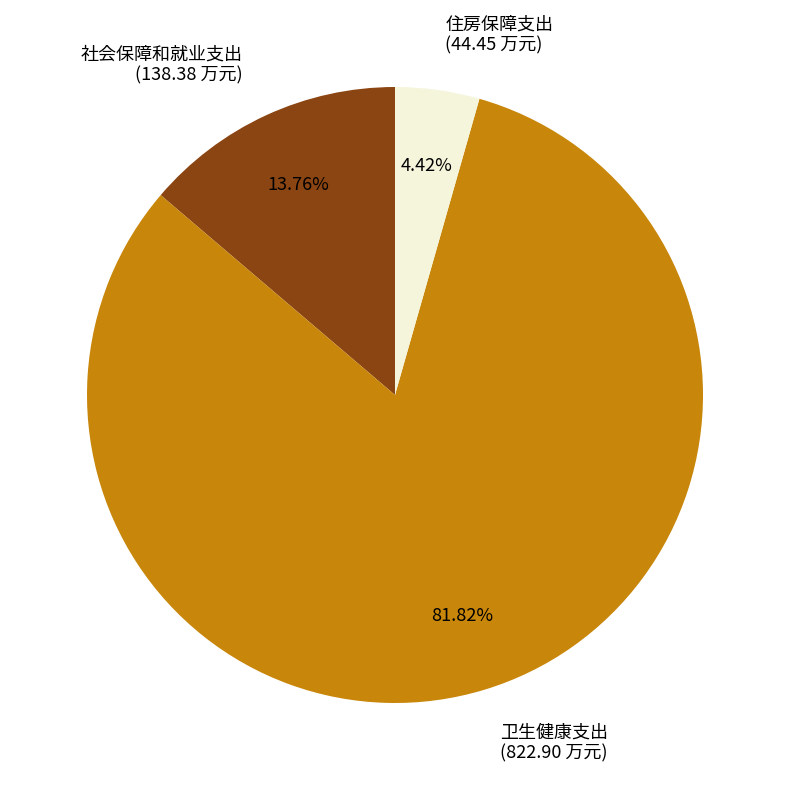

Count the number of slices in the pie.

3